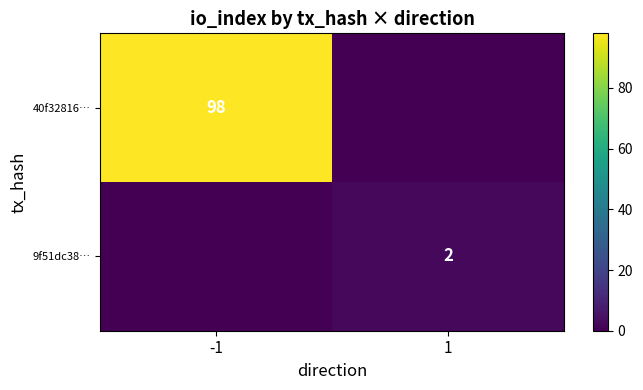

True or false: 40f32816… has a value of 130 at -1.

False